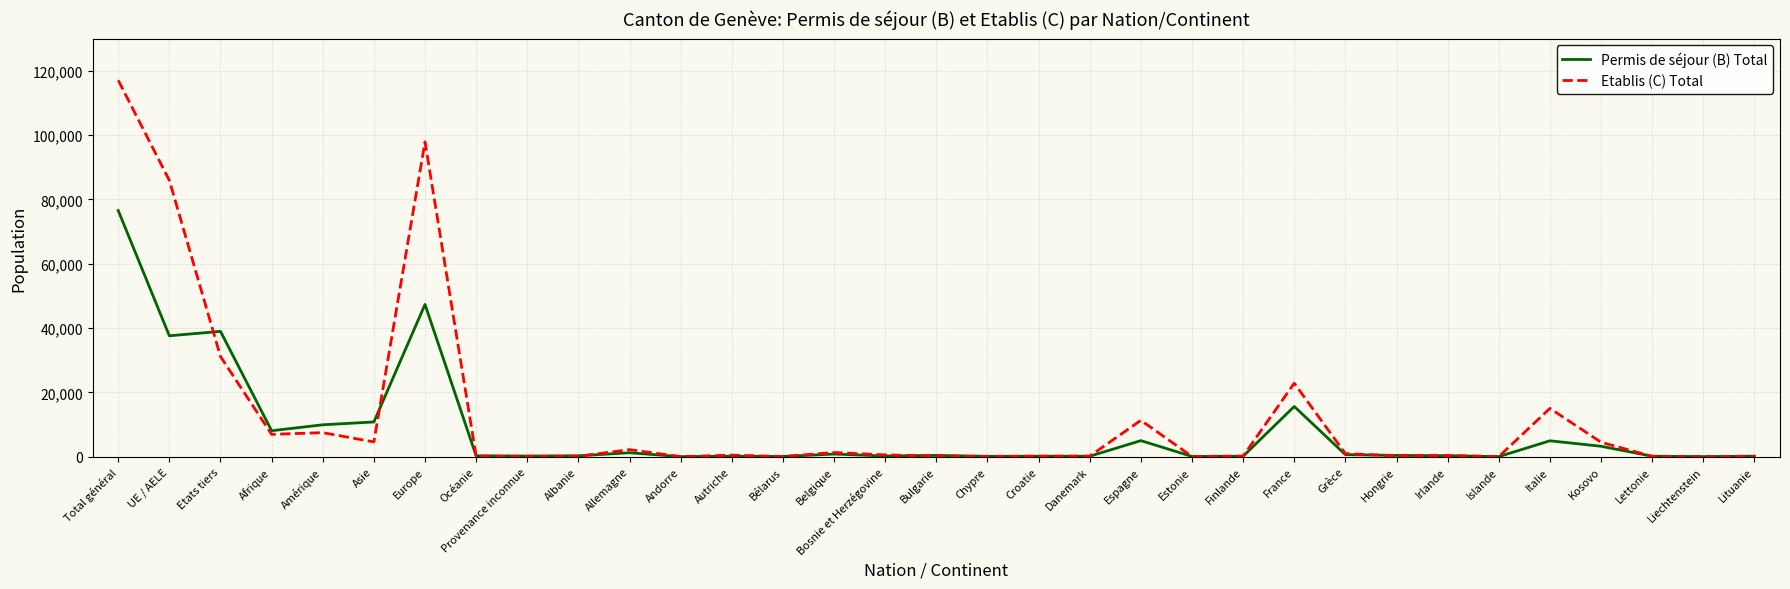

What is the sum of the Permis de séjour (B) Total values at Lituanie and Etats tiers?

39122